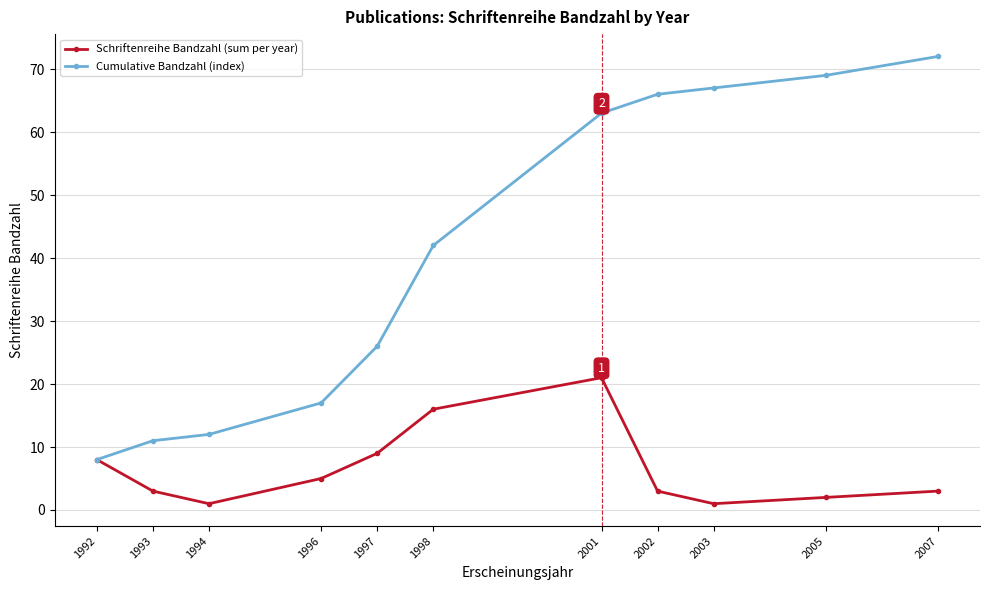

List the series in order of their peak value, lowest first.

Schriftenreihe Bandzahl (sum per year), Cumulative Bandzahl (index)